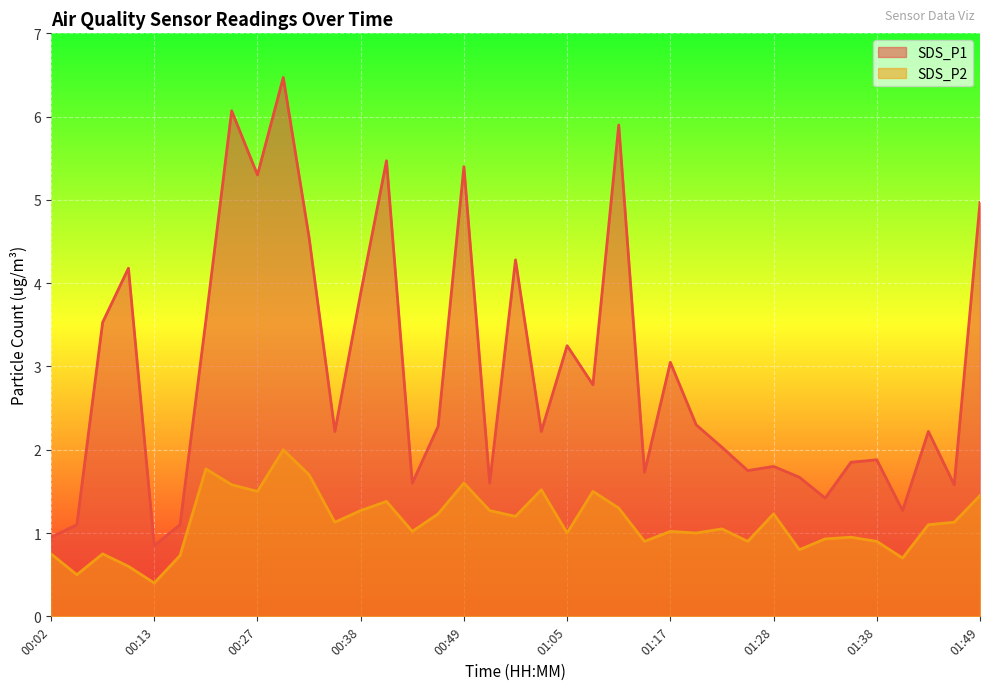

How many categories are shown in the chart?

37